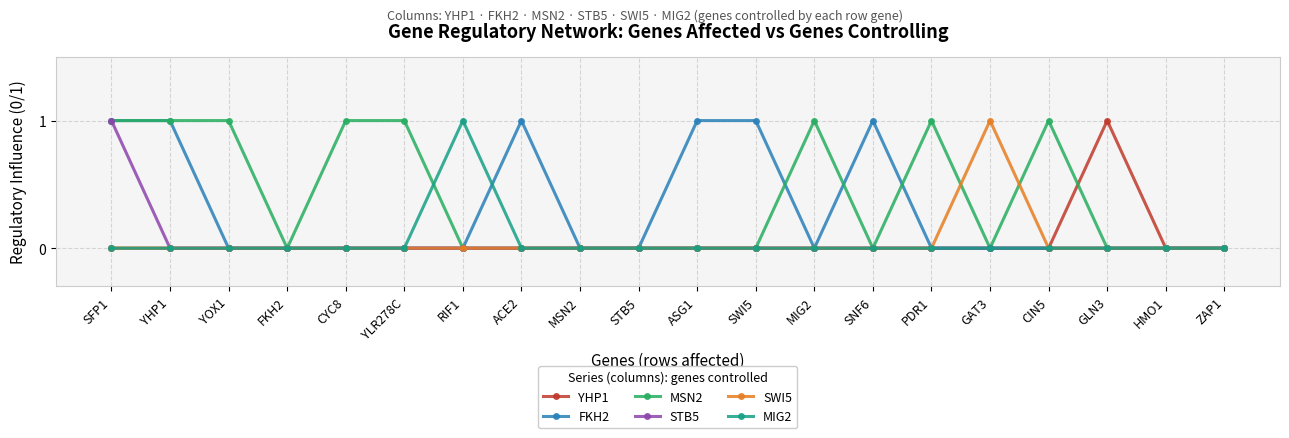

What is the label of the 12th point from the left?

SWI5